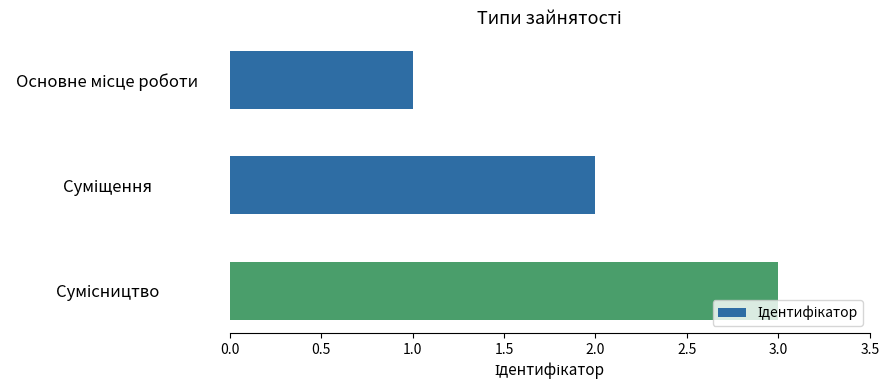

What is the sum of all values?

6